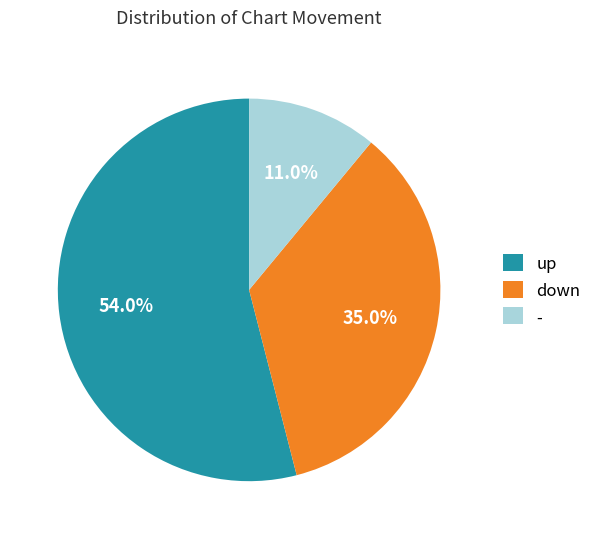

True or false: down accounts for 35% of the total.

True